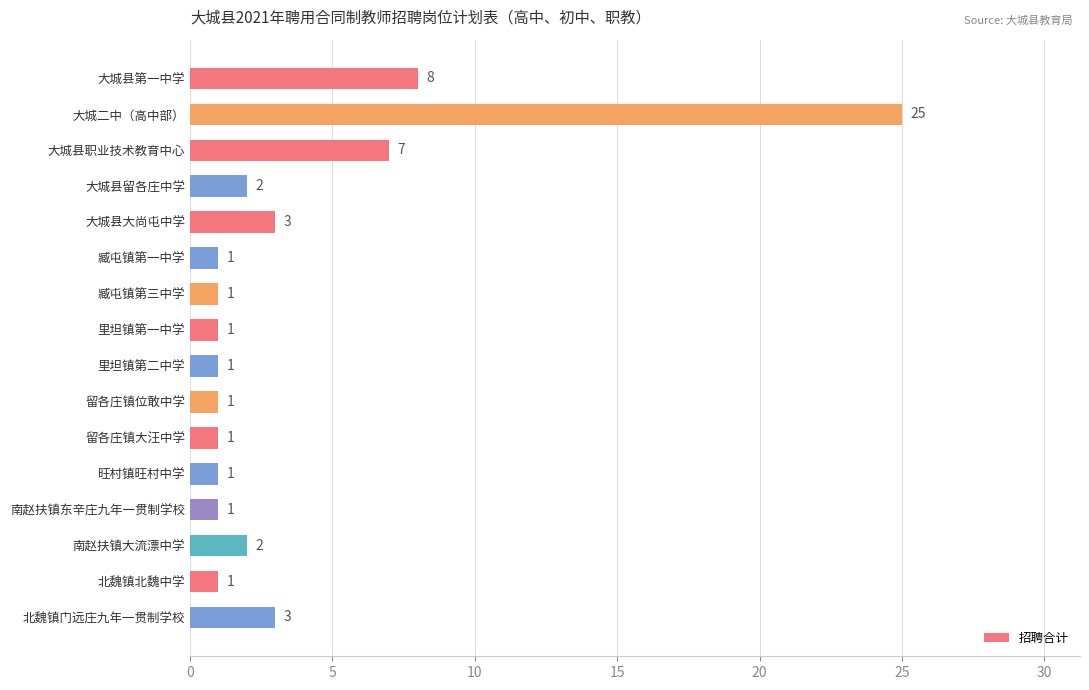

What is the difference between the second highest and minimum values?

7